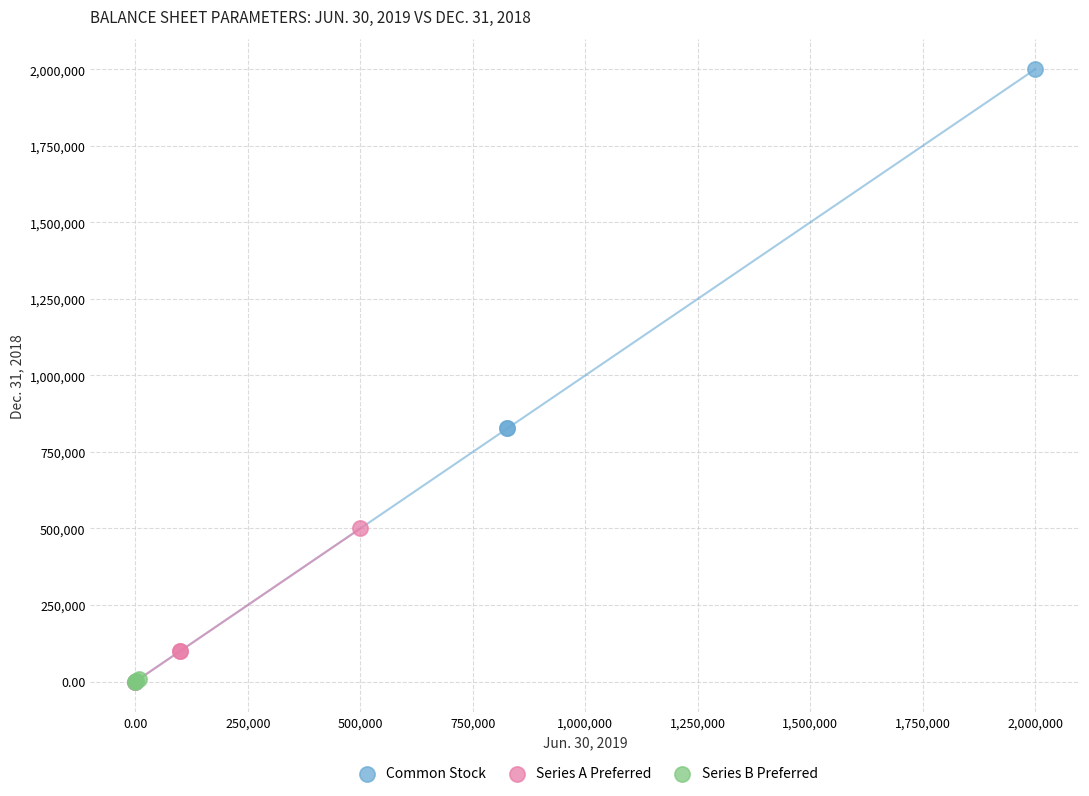

Which series reaches the maximum Y coordinate?

Common Stock